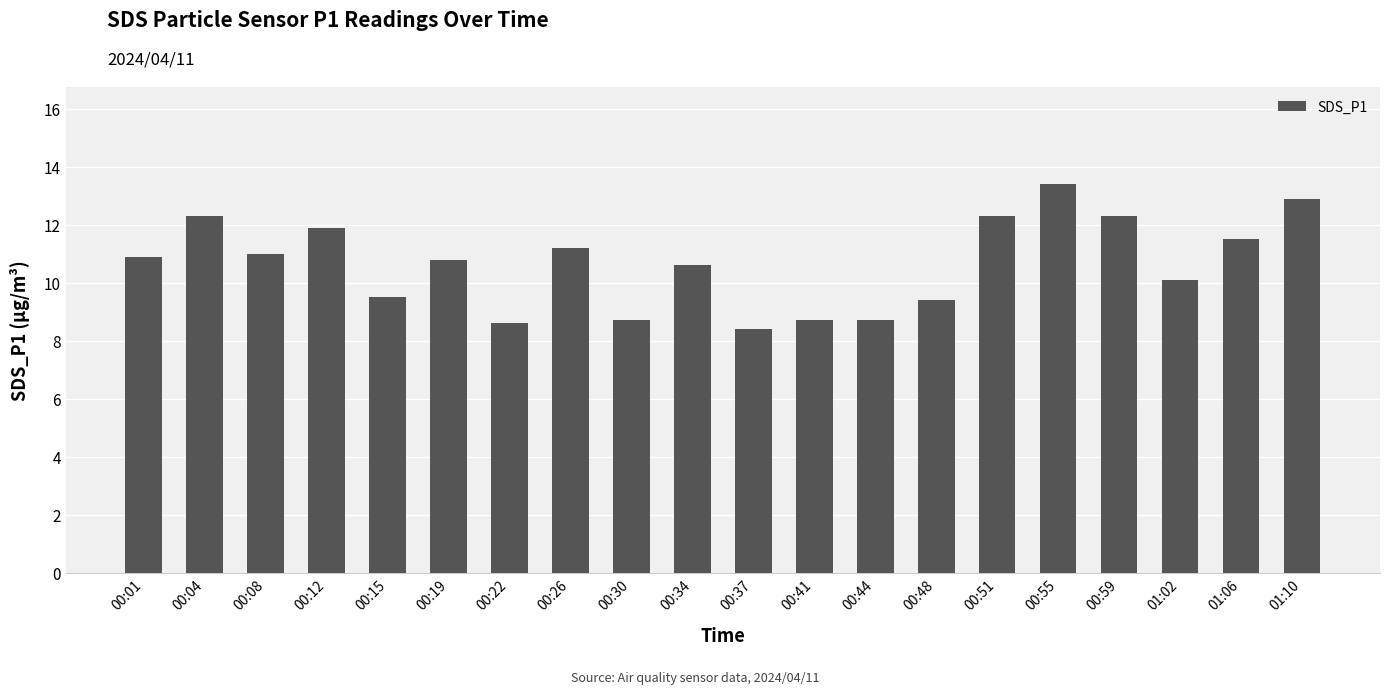

Is it true that the value at 00:59 is 12.3?

True